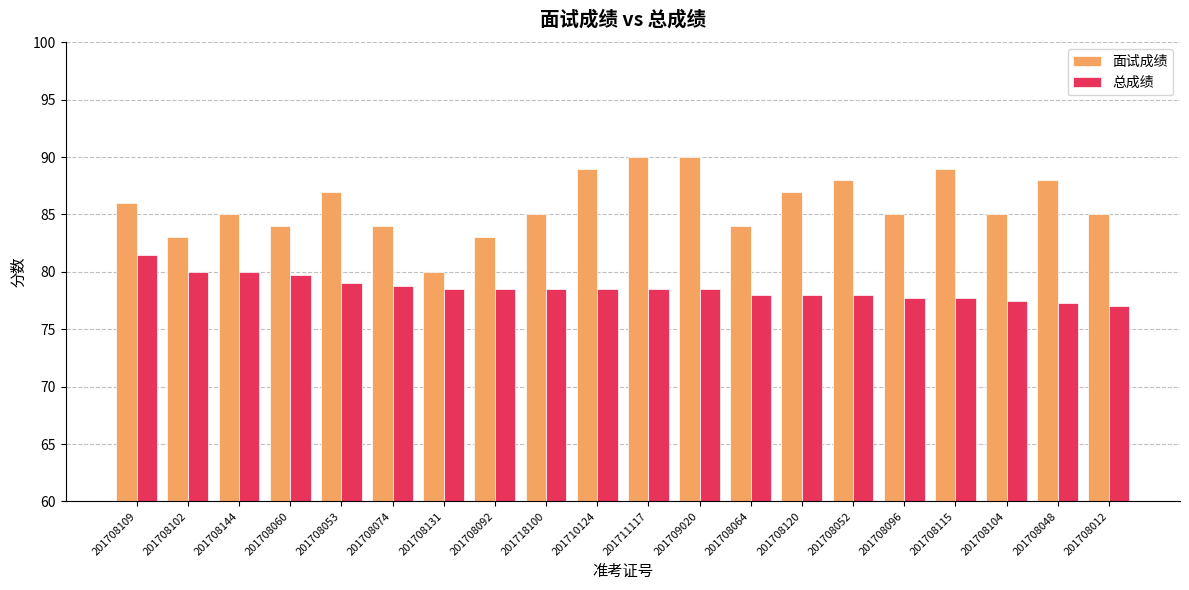

How many 面试成绩 values are between 84 and 88?

13